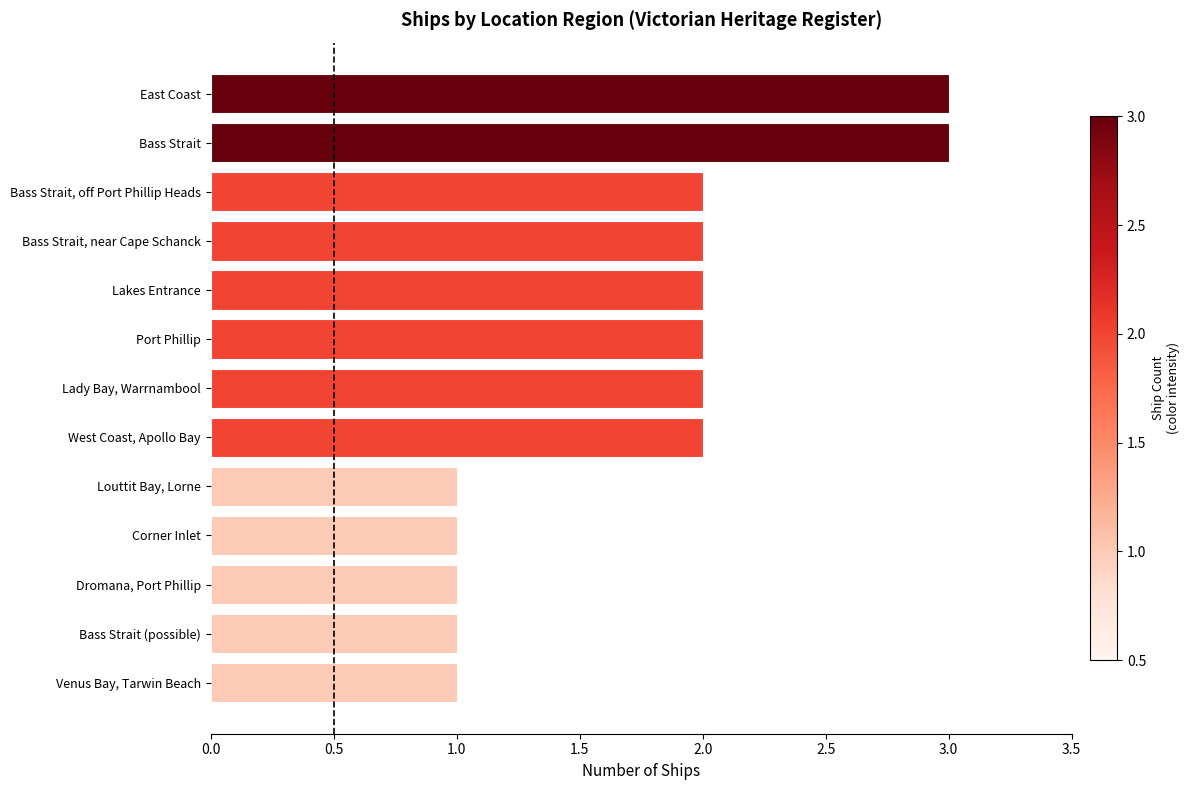

Are the bars horizontal?

Yes